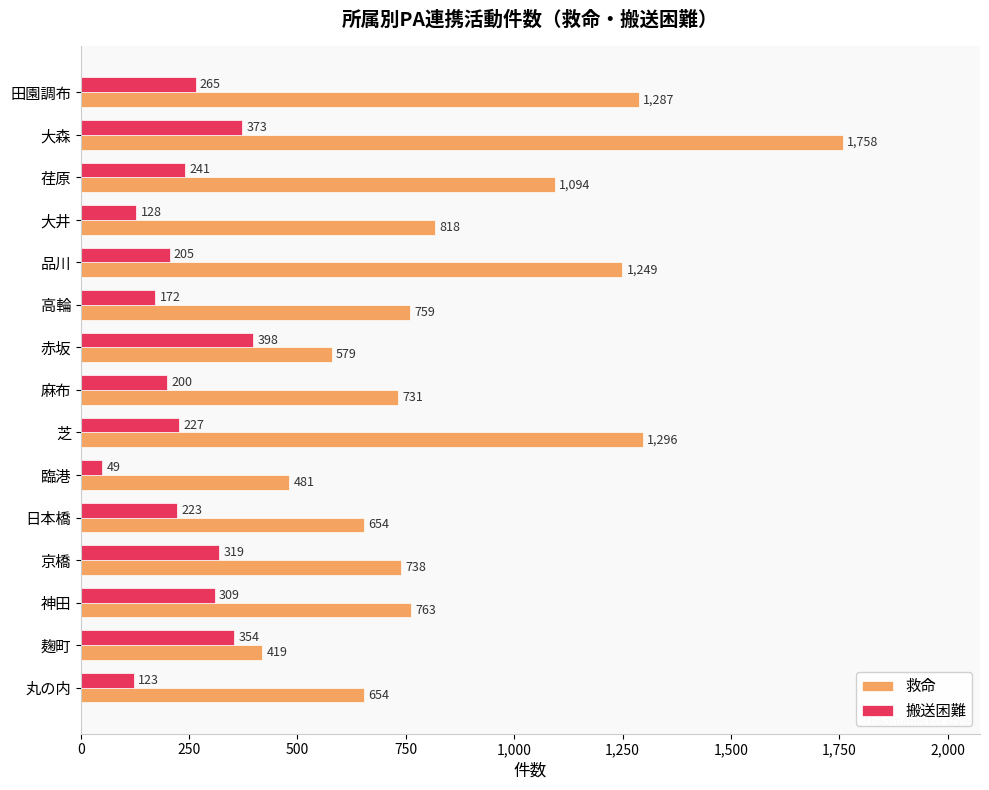

At which category is the sum across all series the highest?

大森